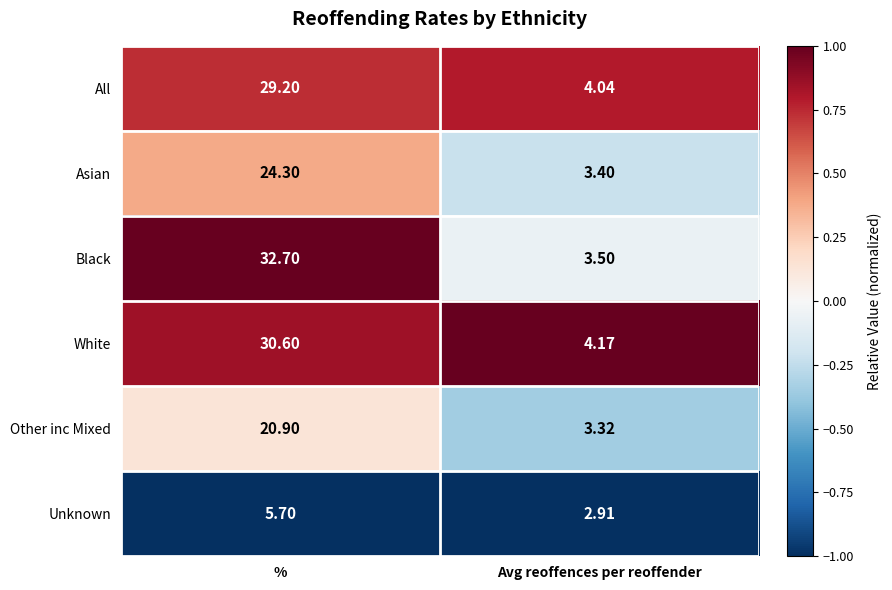

Which series has the widest spread of values?

Black